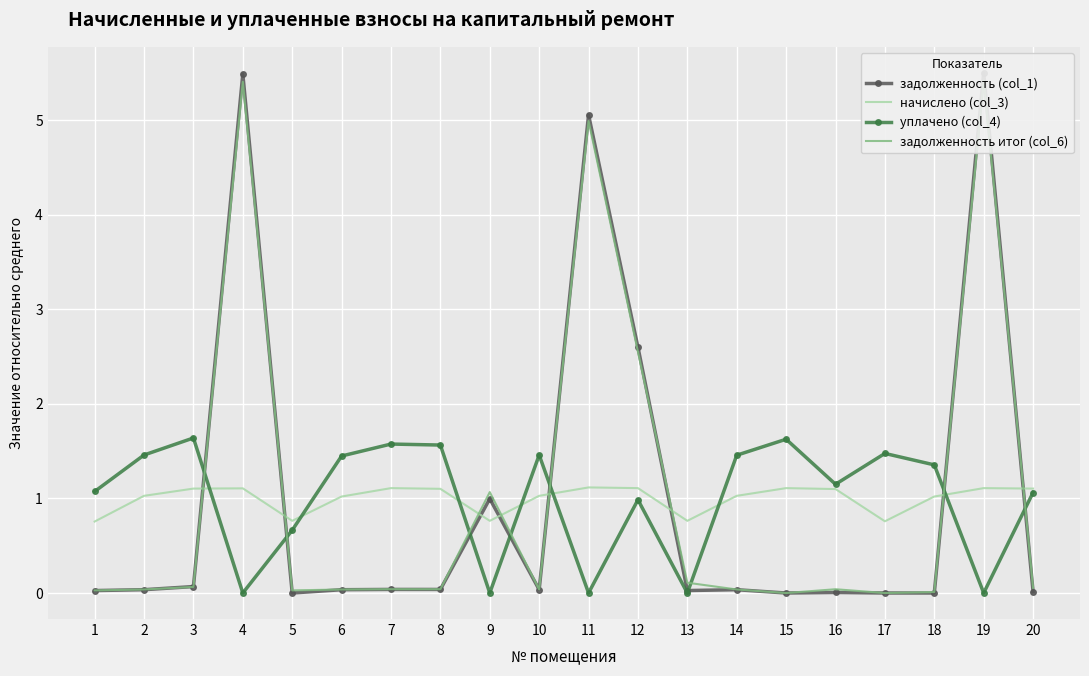

What is the average value of the задолженность итог (col_6) series?

1.0